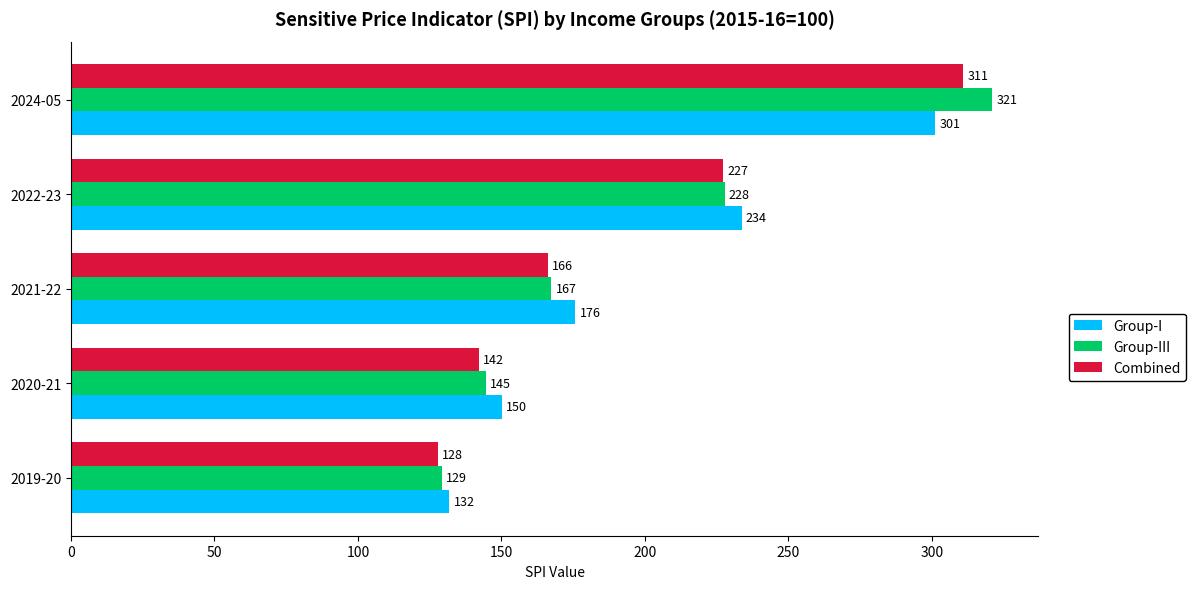

Count the number of data series in this chart.

3